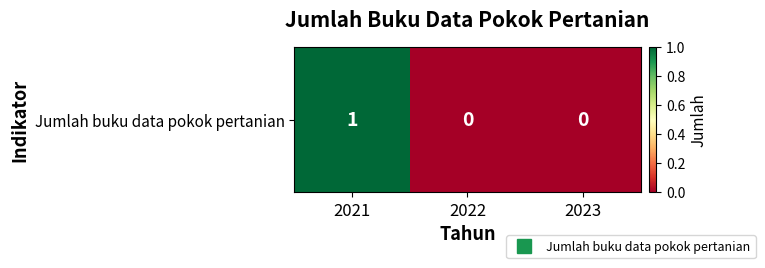

What is the difference between the values at 2021 and 2023?

1